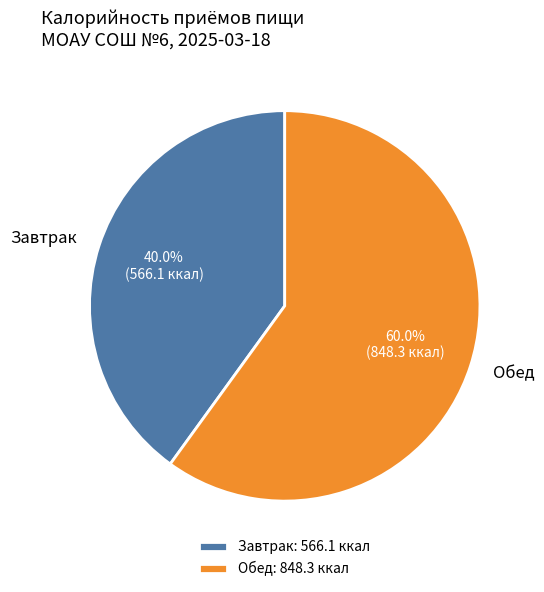

To the nearest percent, what is the difference between the Завтрак and Обед slice percentages?

20%